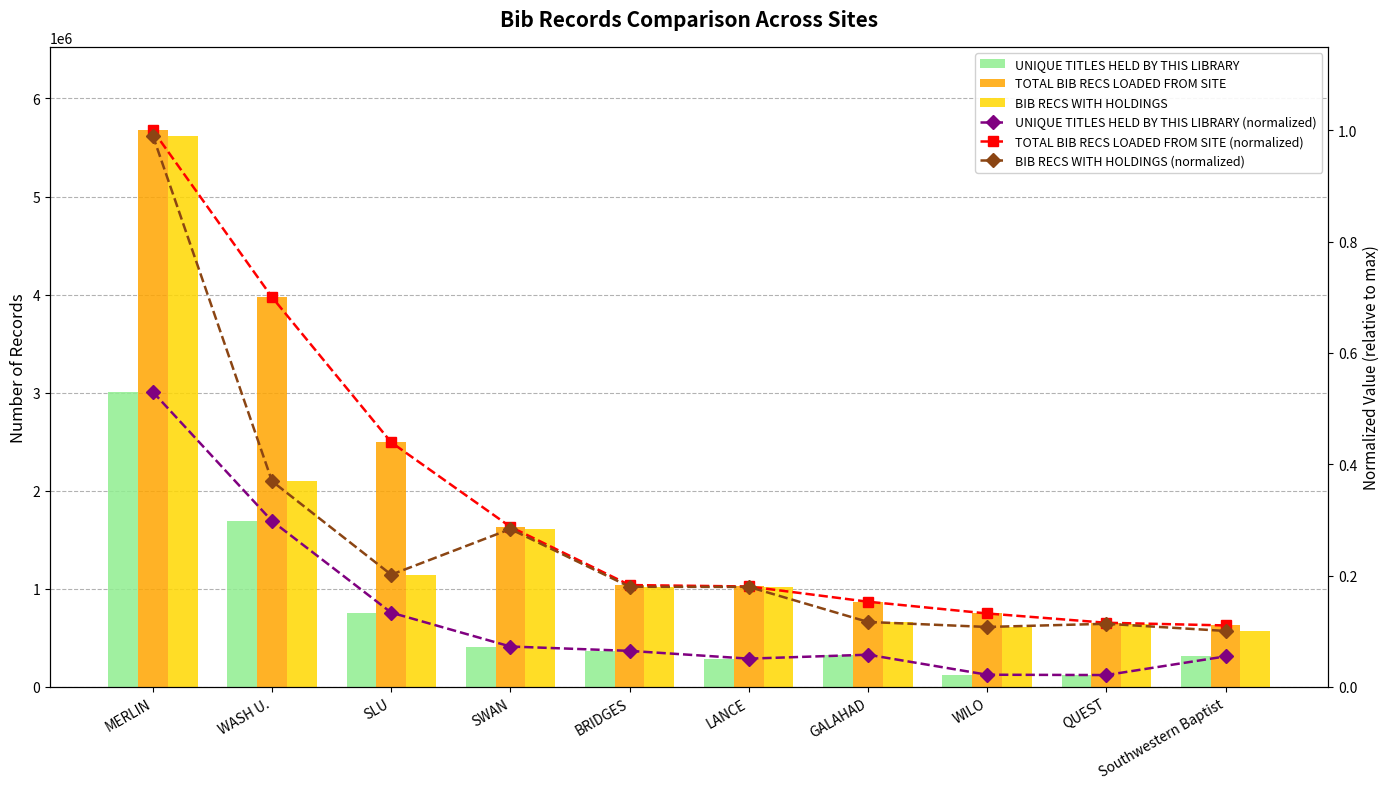

List the series in order of their peak value, highest first.

TOTAL BIB RECS LOADED FROM SITE, BIB RECS WITH HOLDINGS, UNIQUE TITLES HELD BY THIS LIBRARY, TOTAL BIB RECS LOADED FROM SITE (normalized), BIB RECS WITH HOLDINGS (normalized), UNIQUE TITLES HELD BY THIS LIBRARY (normalized)